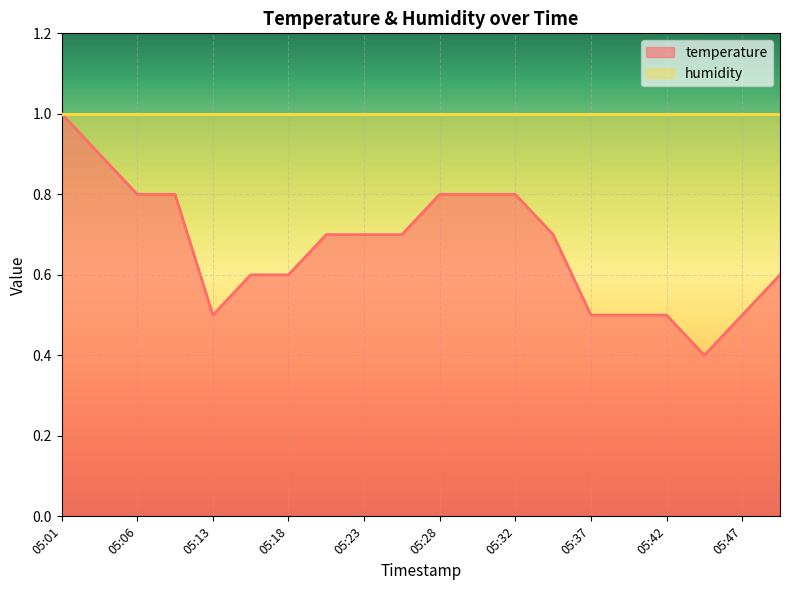

How many interior local valleys (lower than both neighbors) does the data have?

2